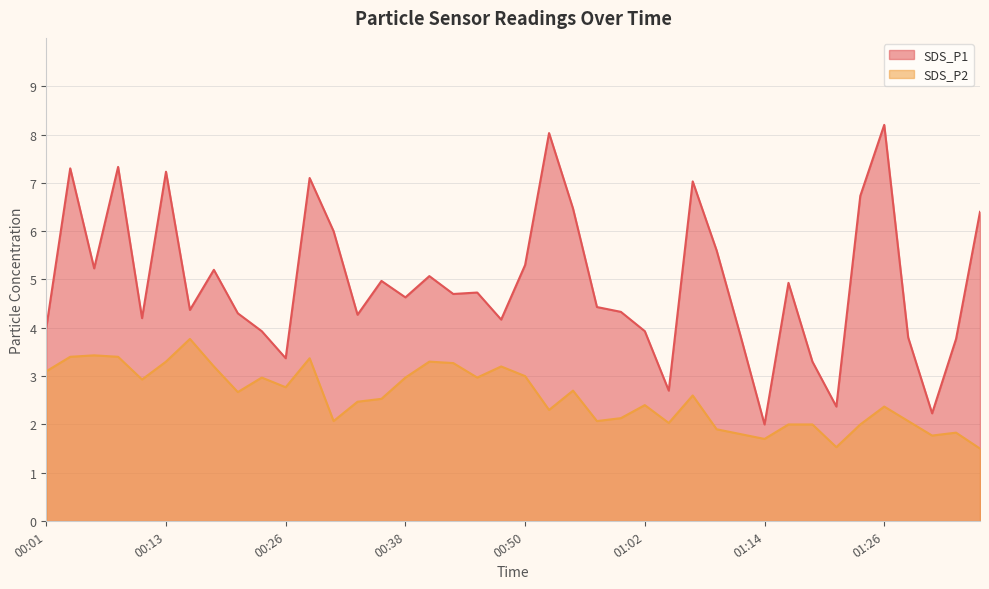

Between 01:00 and 00:28, which is larger?

00:28